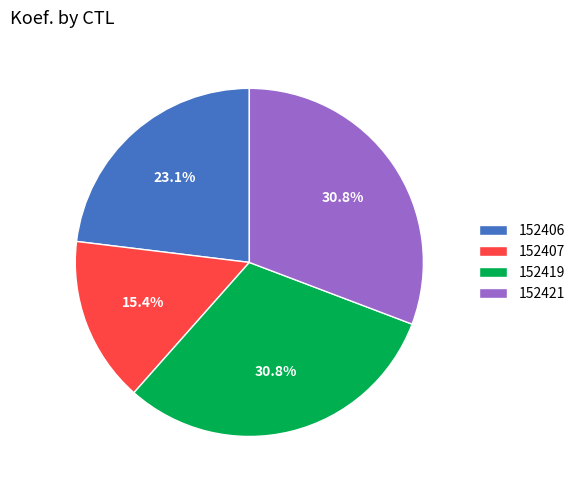

Which slice is the smallest?

152407